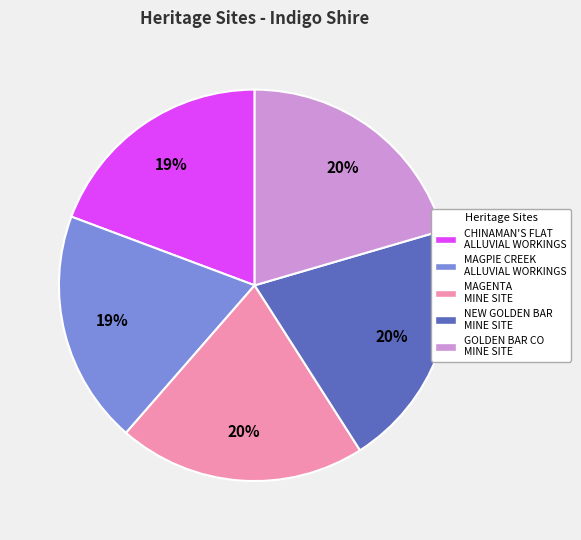

True or false: MAGPIE CREEK ALLUVIAL WORKINGS accounts for 6% of the total.

False